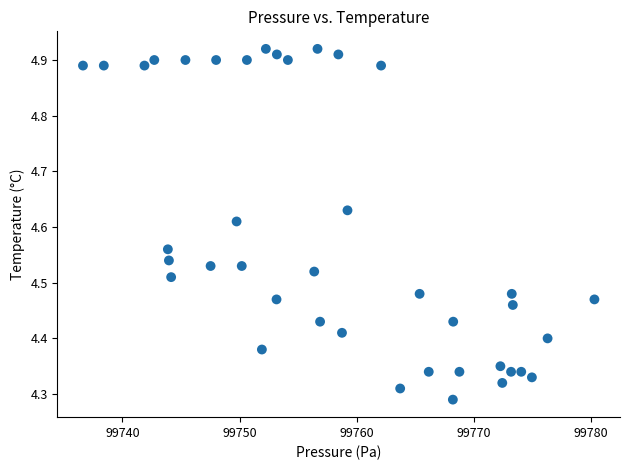

What is the range of X values (max minus min)?

43.7